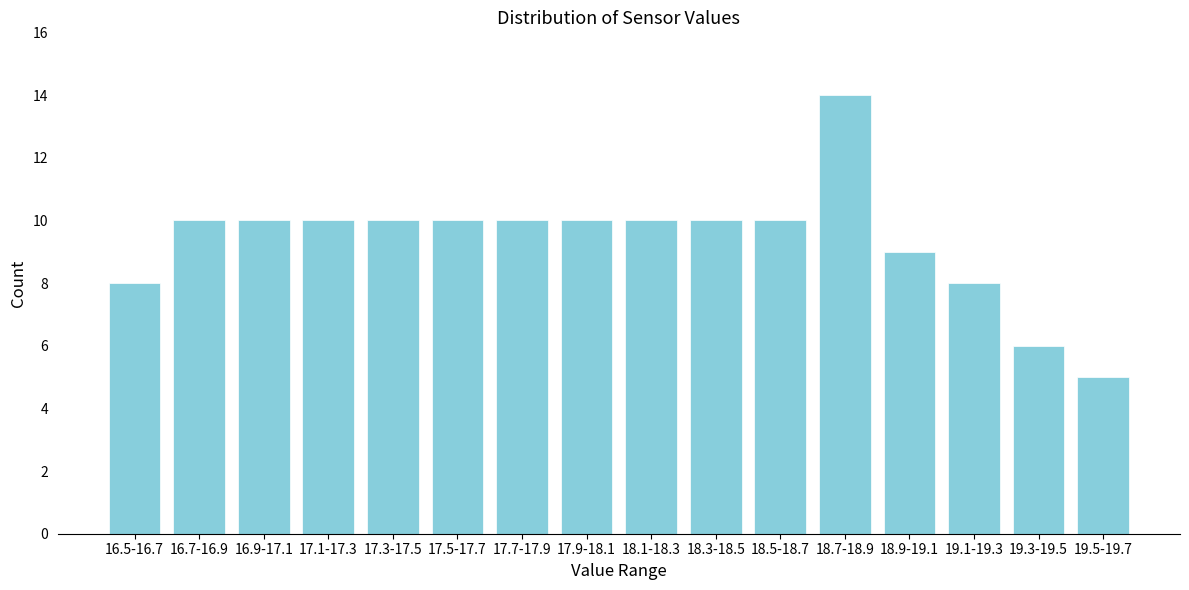

Reading left to right, extract all data points from this chart.

8	10	10	10	10	10	10	10	10	10	10	14	9	8	6	5